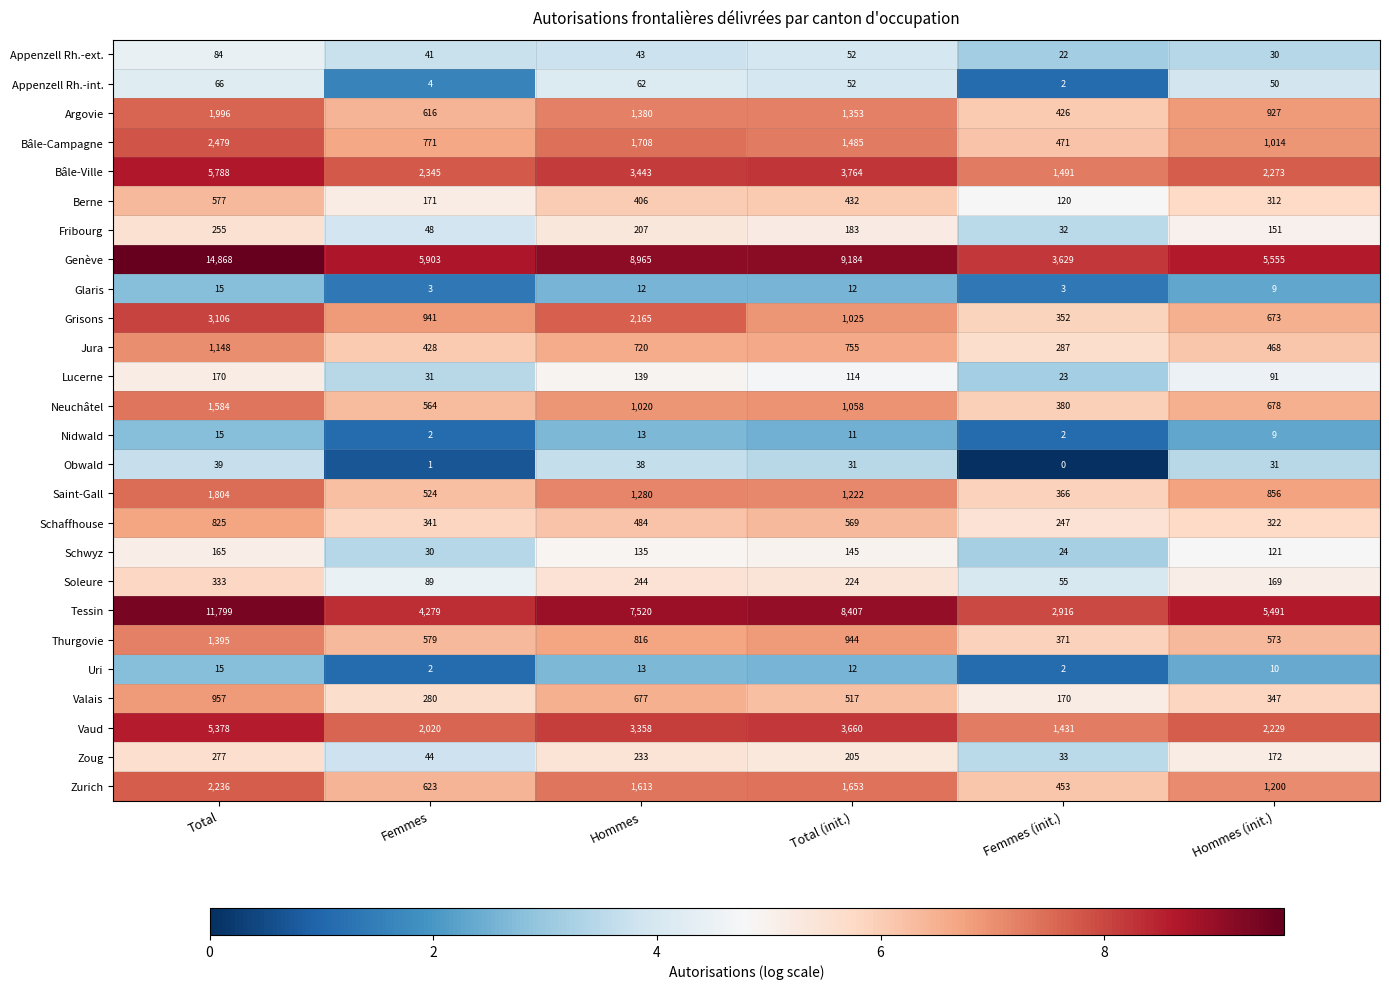

Which series has the largest range (max minus min)?

Genève